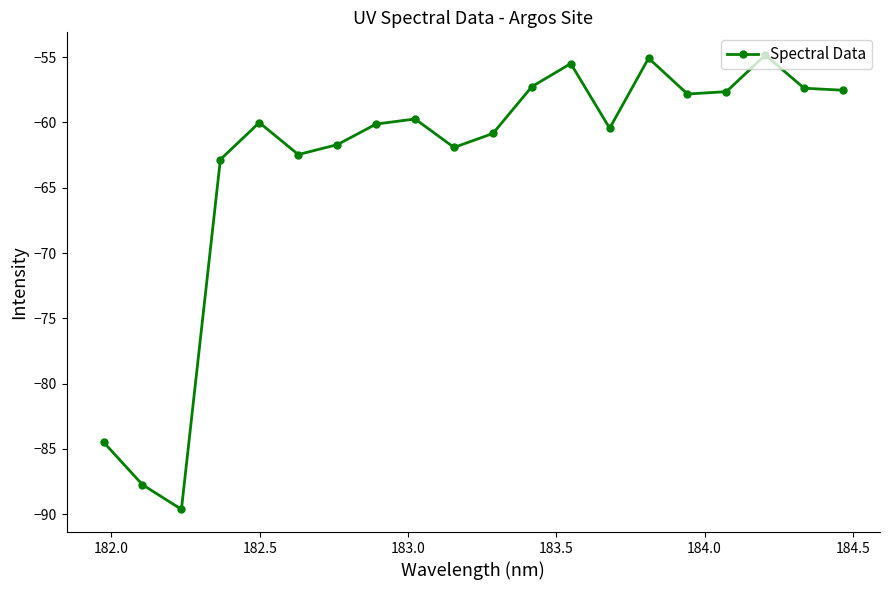

How many interior local peaks (higher than both neighbors) does the data have?

5